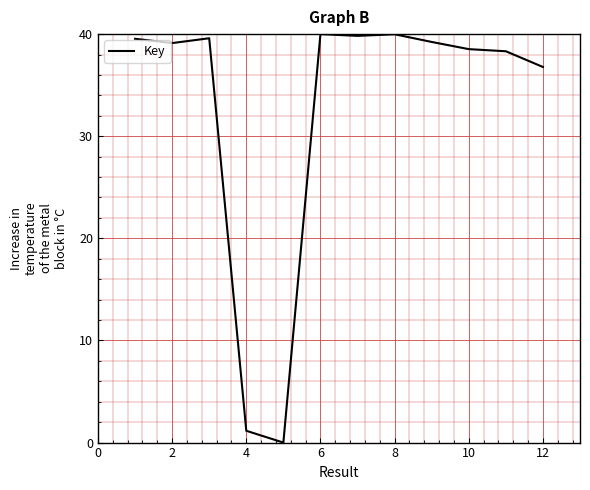

What is the sum of all values?

392.1